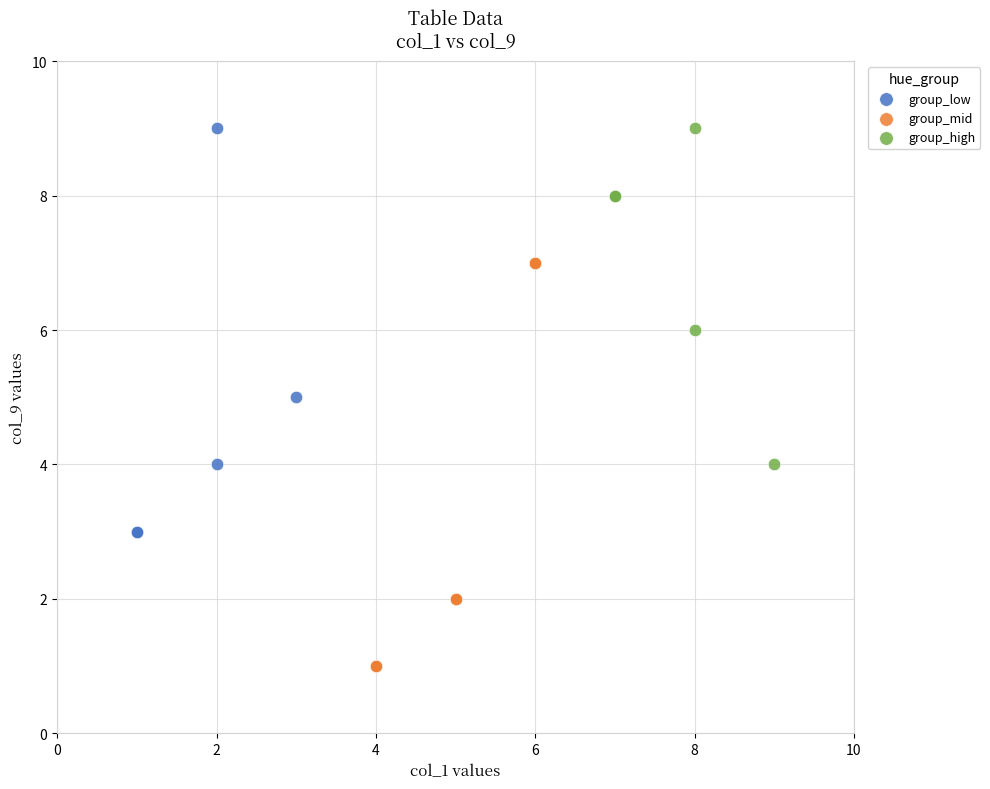

Which series contains the lowest Y value?

group_mid